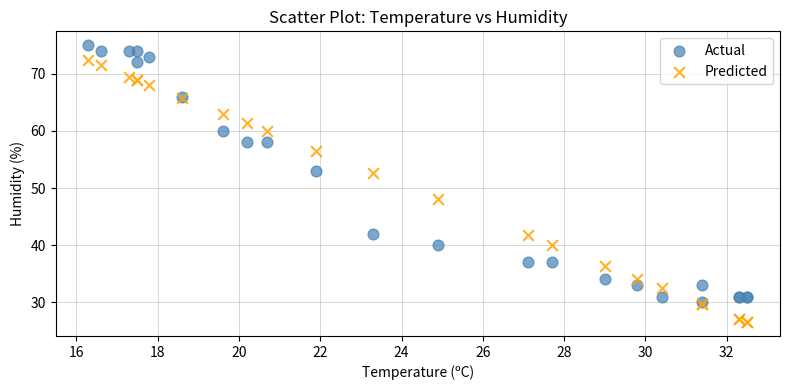

In the Predicted series, what Y value is closest to 49?

48.0